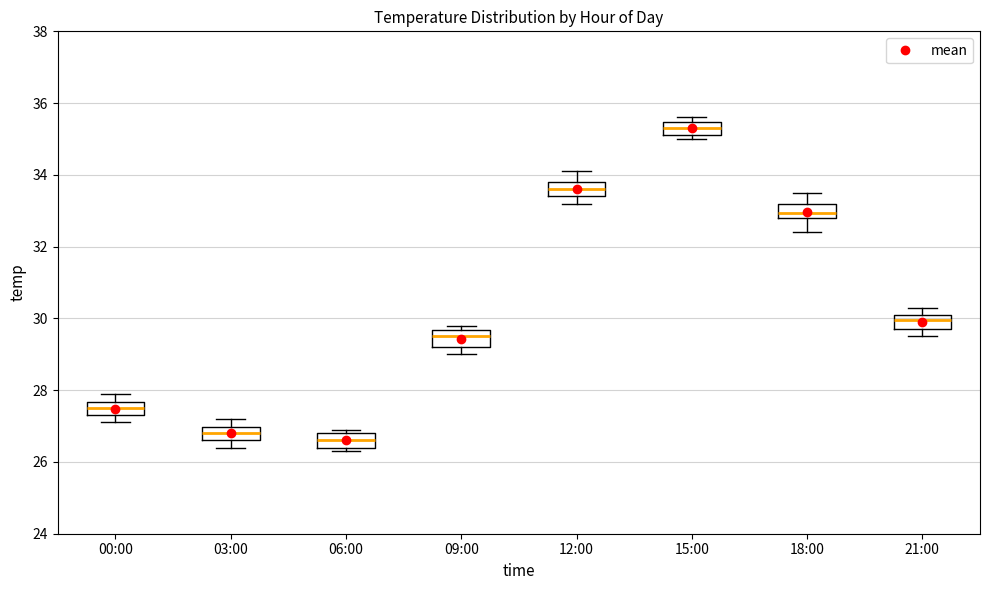

Reading left to right, transcribe this box plot: for each box, give where its median line is, the range the box spans, and where its two whiskers end, as read against the y-axis. The values are not printed on the chart, so give them approximately, as read against the axis.

00:00: median 27.6 (inside the box), box 27.4 to 27.6, whiskers 27.2 to 28.0
03:00: median 26.8, box 26.6 to 27.0, whiskers 26.4 to 27.2
06:00: median 26.6, box 26.4 to 26.8, whiskers 26.4 (just below the box's lower edge) to 27.0
09:00: median 29.6 (inside the box), box 29.2 to 29.6, whiskers 29.0 to 29.8
12:00: median 33.6, box 33.4 to 33.8, whiskers 33.2 to 34.2
15:00: median 35.4 (inside the box), box 35.2 to 35.4, whiskers 35.0 to 35.6
18:00: median 33.0, box 32.8 to 33.2, whiskers 32.4 to 33.6
21:00: median 30.0, box 29.8 to 30.2, whiskers 29.6 to 30.4